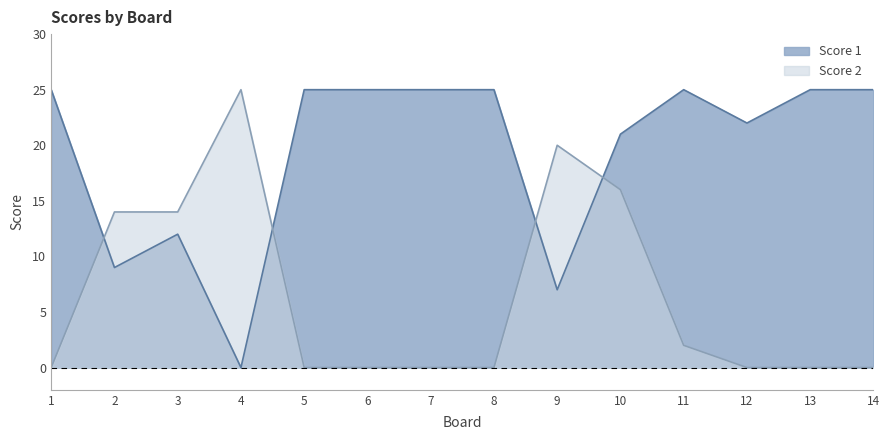

At which category is the sum across all series the highest?

10